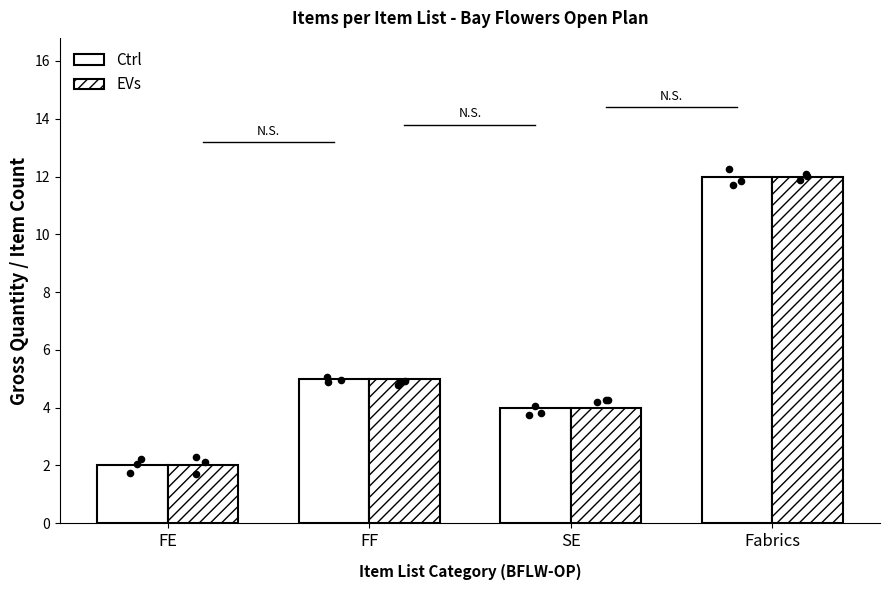

Which series has the widest spread of Y values?

Ctrl